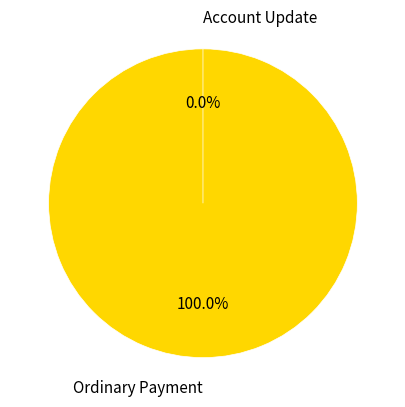

To the nearest percent, what is the average slice percentage?

33%